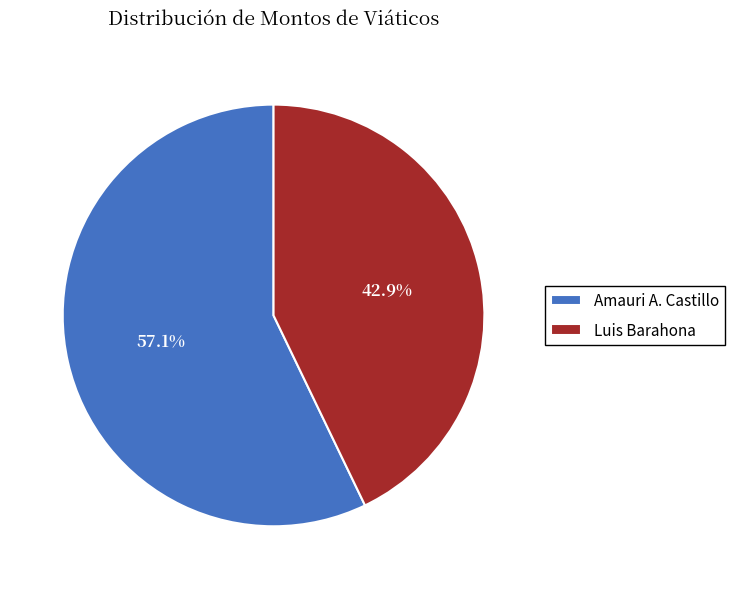

Rank the categories by value from lowest to highest.

Luis Barahona, Amauri A. Castillo